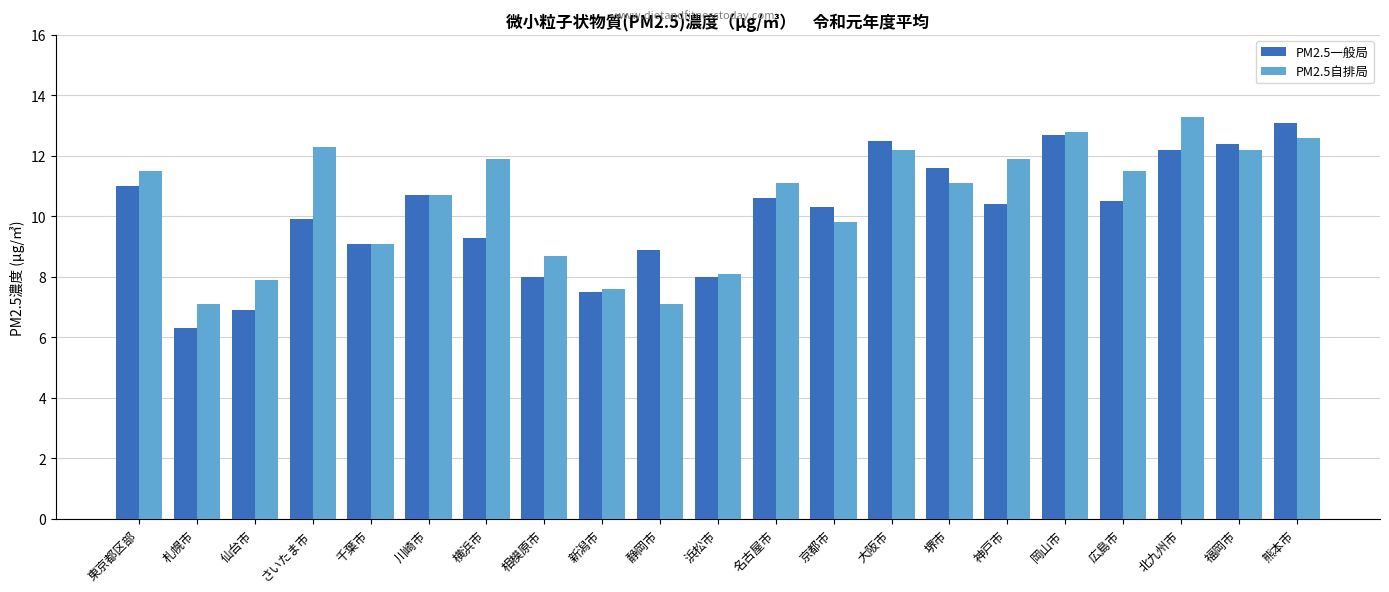

How many values in the PM2.5自排局 series exceed 11?

12